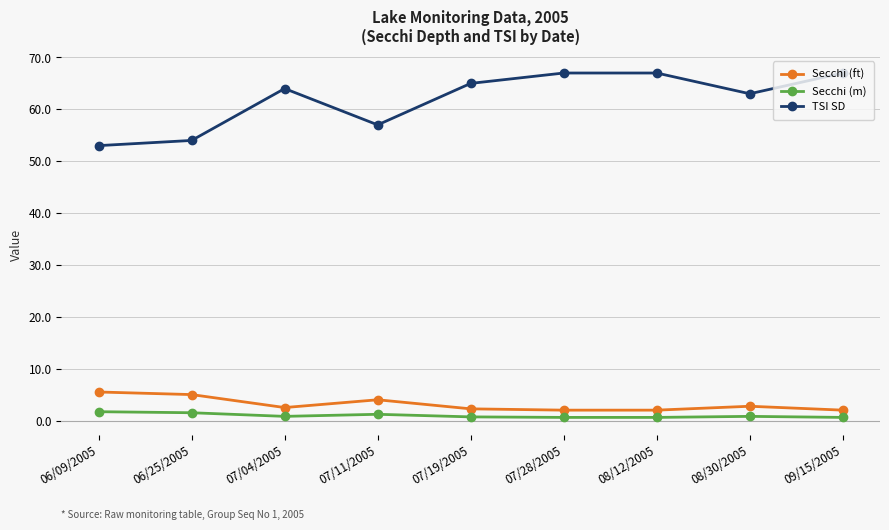

True or false: Secchi (m) and TSI SD intersect in this chart.

False